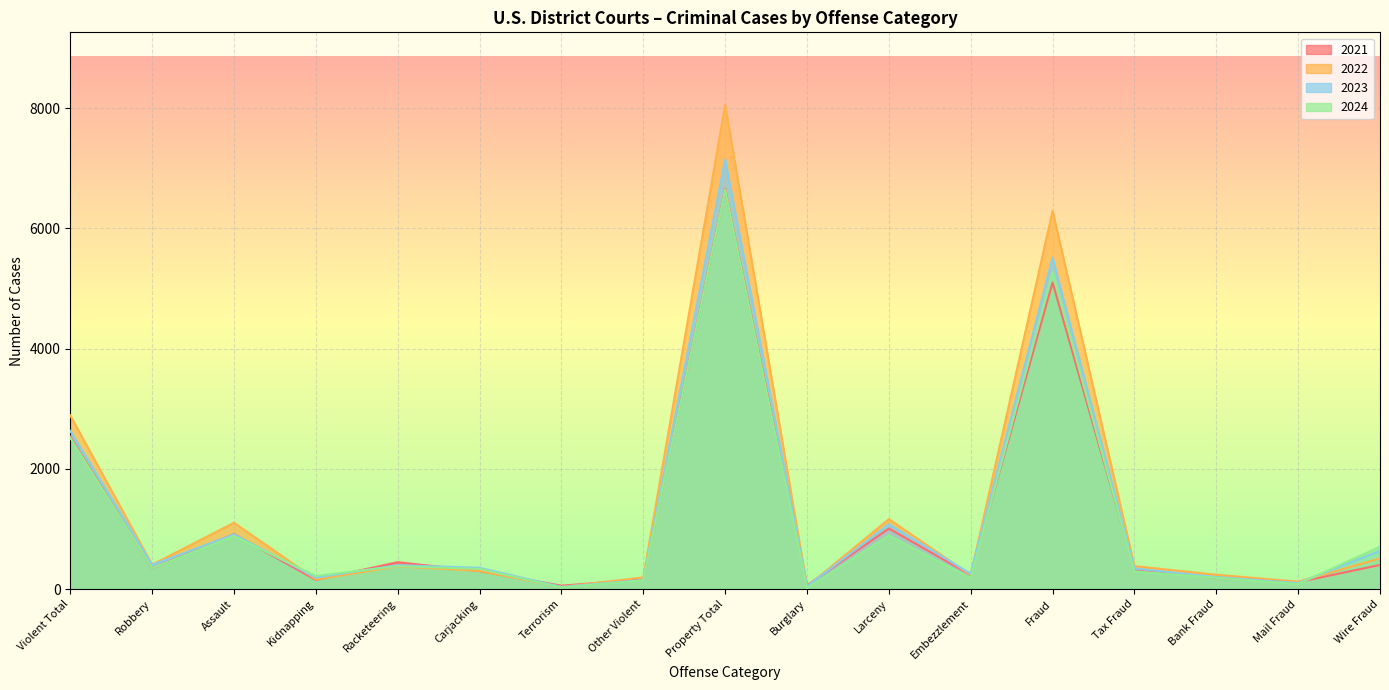

Rank the series by their maximum value, from lowest to highest.

2024, 2021, 2023, 2022